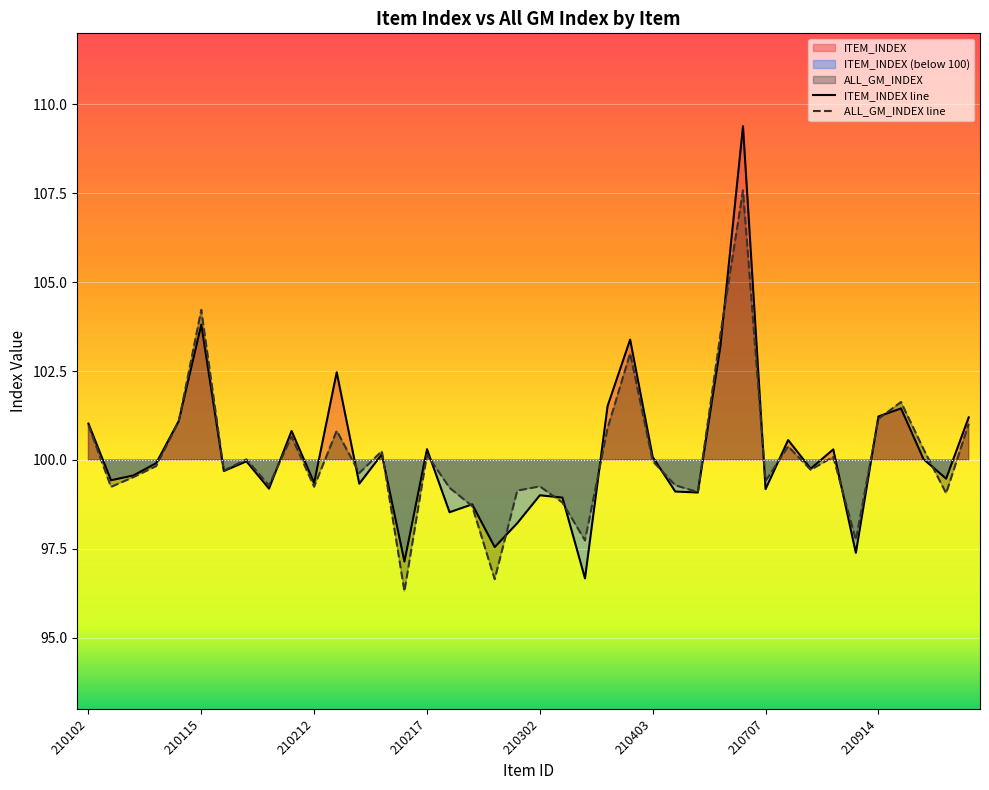

At how many categories does at least one series exceed 97?

40